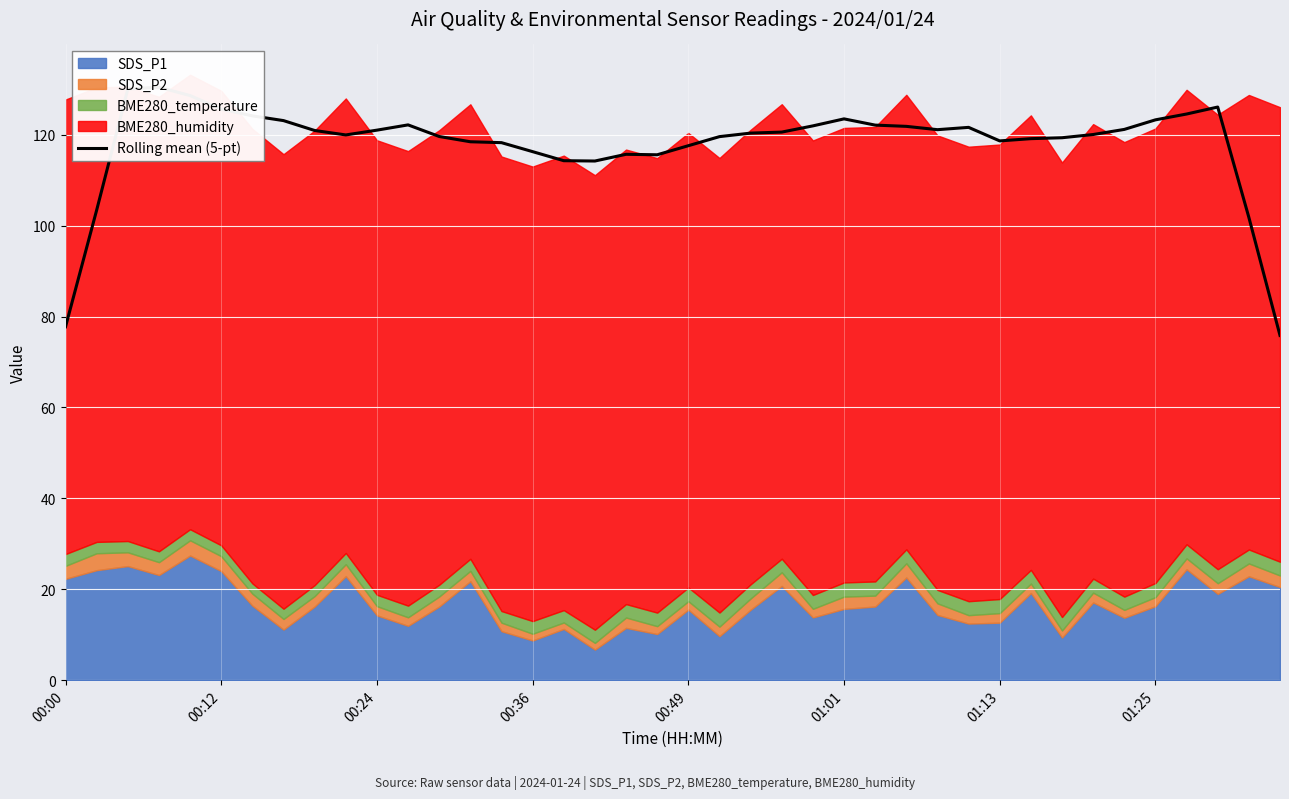

Reading left to right, transcribe all the data shown in this chart.

77.8	103.4	130.1	130.5	128.6	125.6	124.2	123.1	120.9	120.0	121.0	122.2	119.6	118.5	118.3	116.3	114.3	114.2	115.7	115.6	117.6	119.6	120.4	120.6	122.0	123.5	122.1	121.8	121.1	121.6	118.6	119.1	119.3	120.1	121.2	123.3	124.6	126.1	101.8	75.8